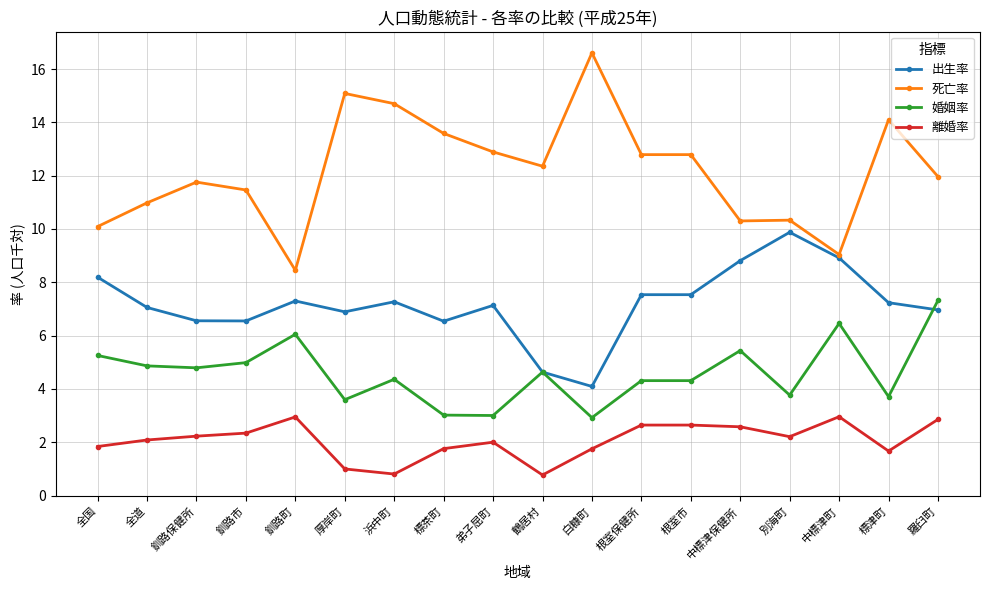

At which label does 離婚率 first exceed 2?

全道